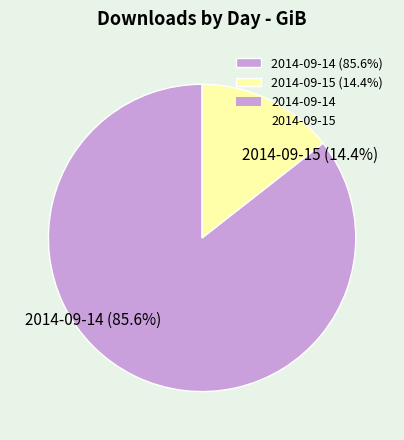

To the nearest percent, what is the difference between the 2014-09-14 and 2014-09-15 slice percentages?

71%